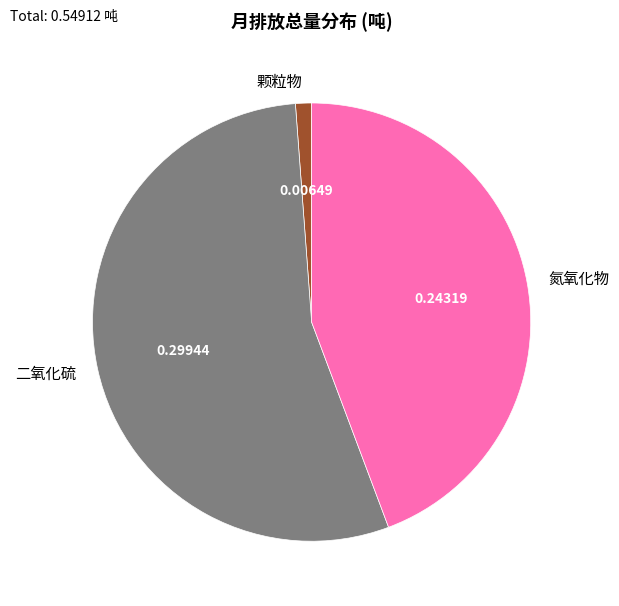

Which slice is the smallest?

颗粒物